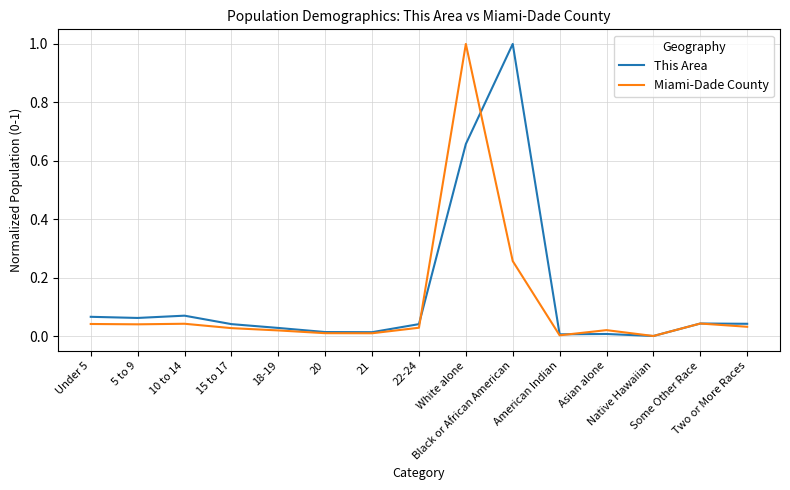

What is the highest value of the This Area series?

1.0